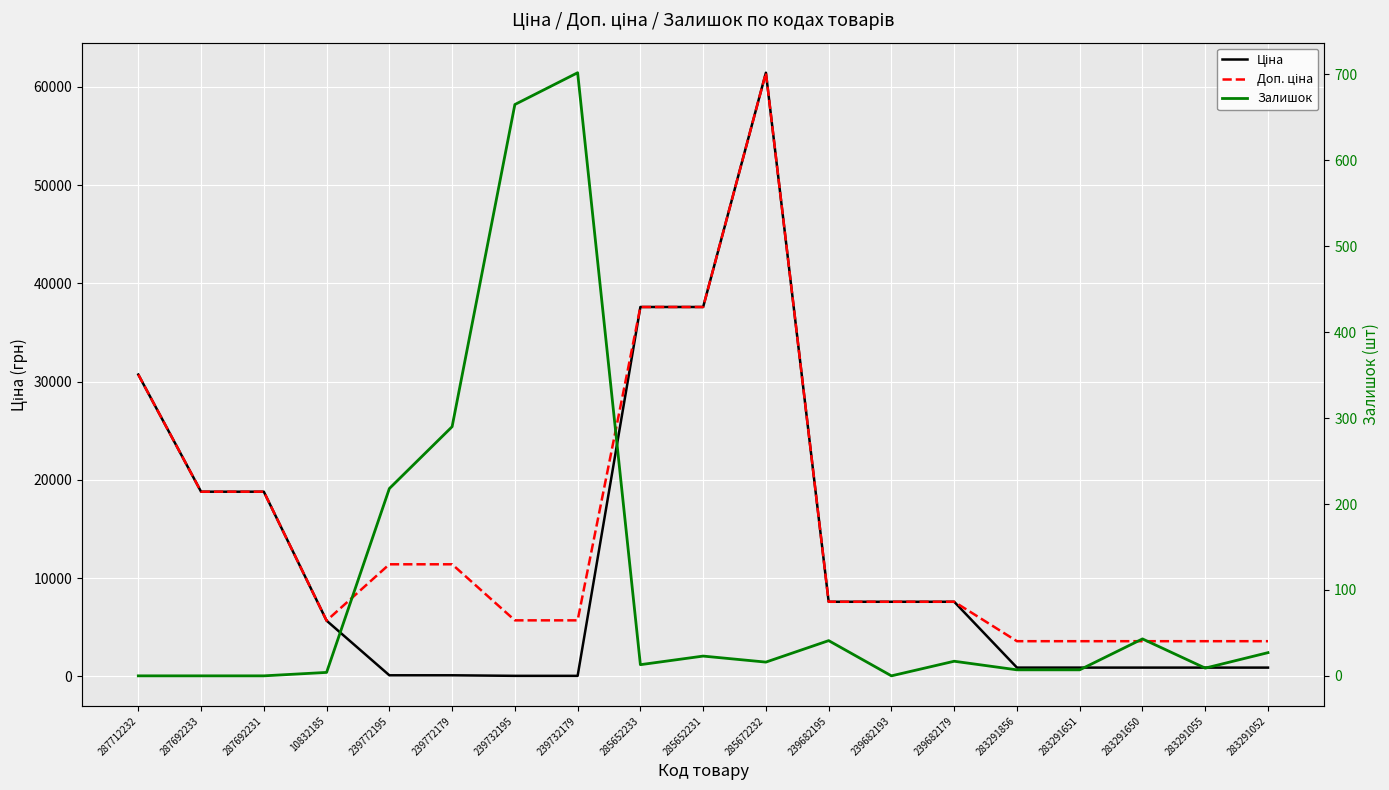

How many data points in Залишок are less than 16?

9